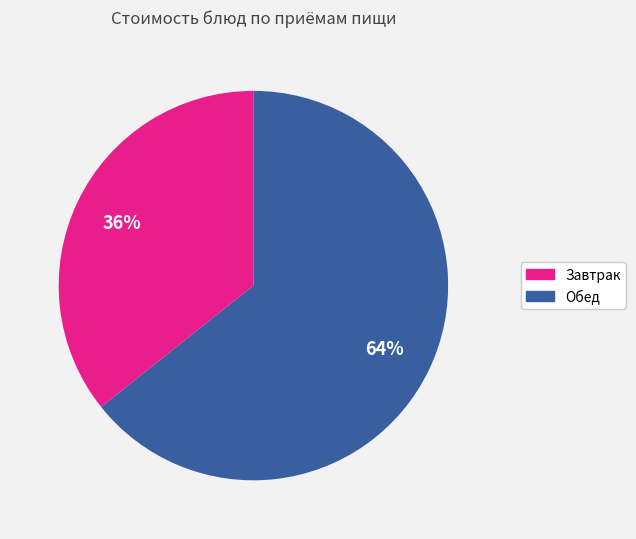

Is there a majority slice in this chart?

Yes